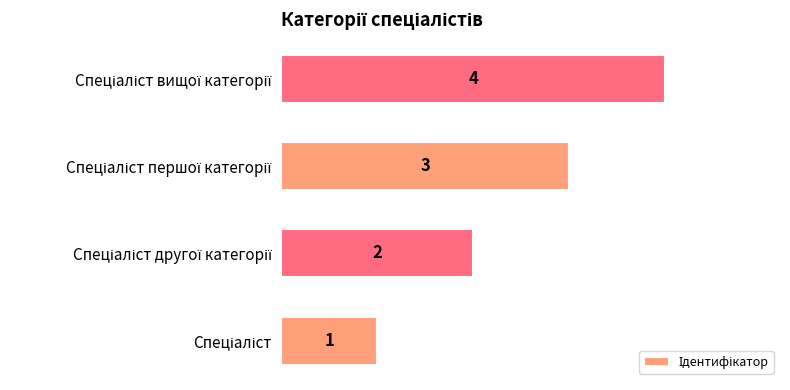

What is the greatest value displayed?

4